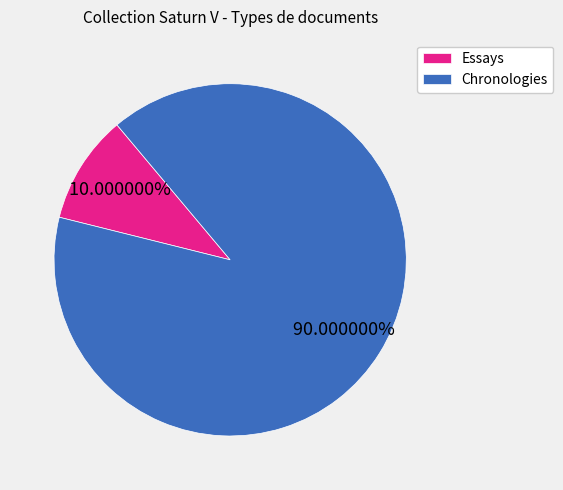

How many slices are in this pie chart?

2